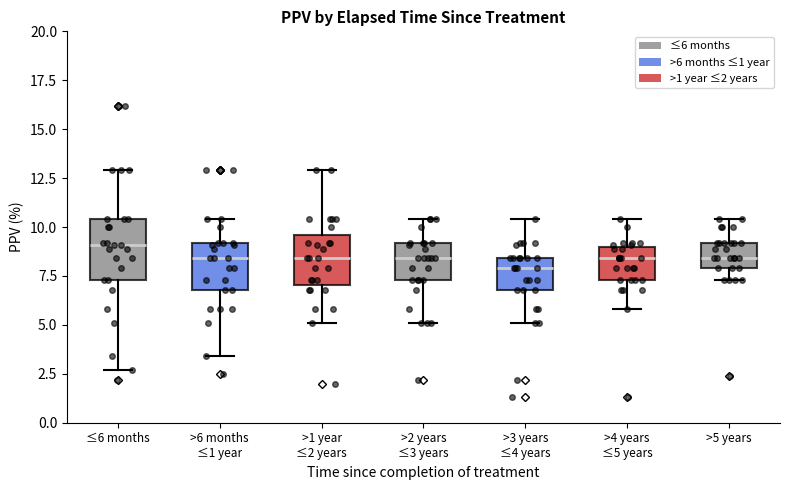

Reading left to right, transcribe this box plot: for each box, give where its median line is, the range the box spans, and where its two whiskers end, as read against the y-axis. The values are not printed on the chart, so give them approximately, as read against the axis.

≤6 months: median 9.0, box 7.5 to 10.5, whiskers 2.5 to 13.0
>6 months ≤1 year: median 8.5, box 7.0 to 9.0, whiskers 3.5 to 10.5
>1 year ≤2 years: median 8.5, box 7.0 to 9.5, whiskers 5.0 to 13.0
>2 years ≤3 years: median 8.5, box 7.5 to 9.0, whiskers 5.0 to 10.5
>3 years ≤4 years: median 8.0, box 7.0 to 8.5, whiskers 5.0 to 10.5
>4 years ≤5 years: median 8.5, box 7.5 to 9.0, whiskers 6.0 to 10.5
>5 years: median 8.5, box 8.0 to 9.0, whiskers 7.5 to 10.5